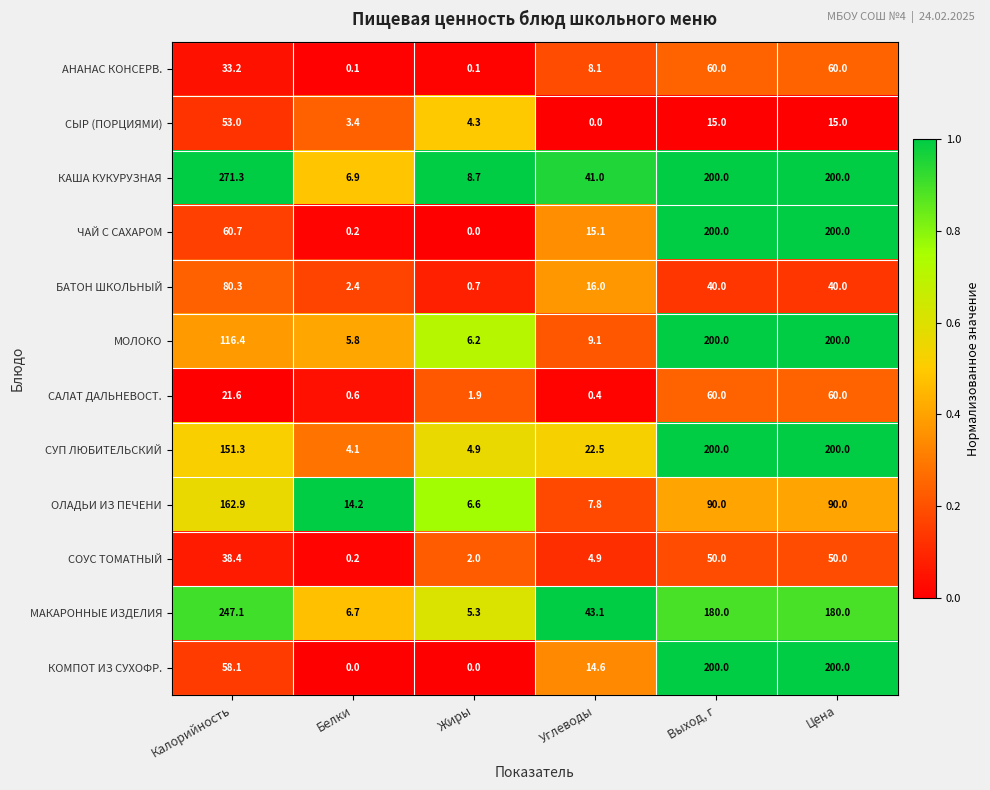

What is the difference between the highest and lowest values at Цена?

185.0